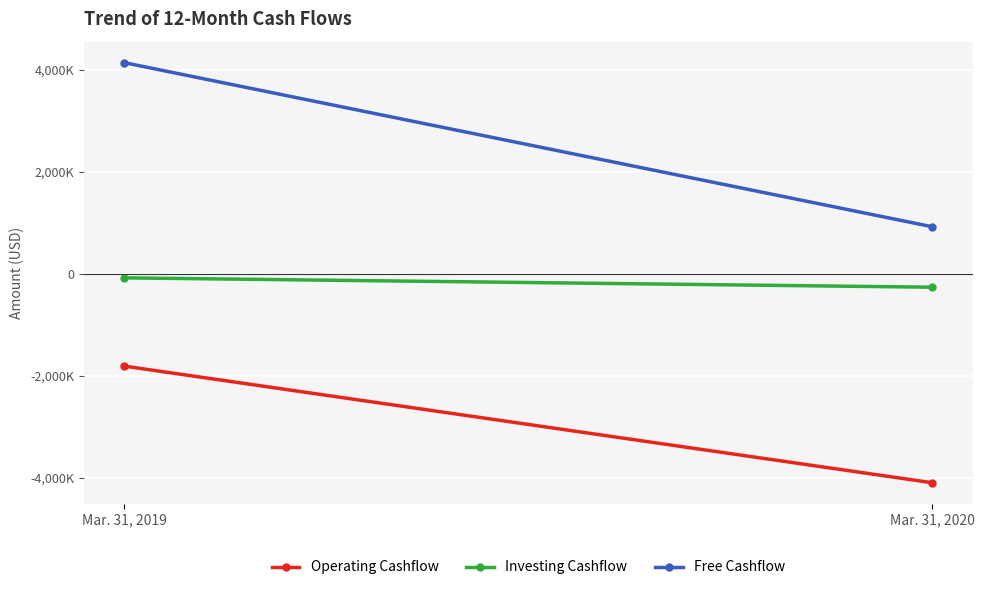

How many lines are shown in the chart?

3